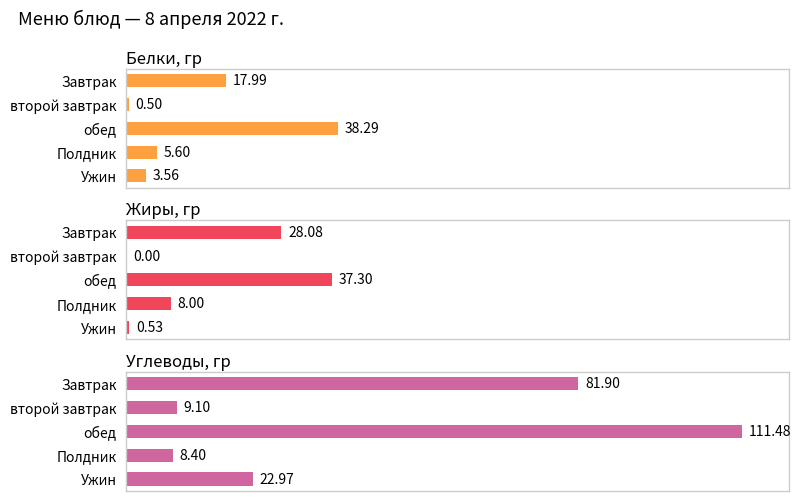

At which category is the sum across all series the highest?

обед